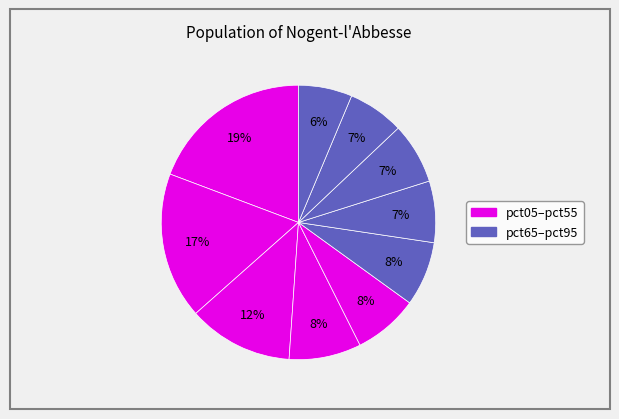

Rank the categories by value from highest to lowest.

pct05, pct15, pct25, pct35, pct45, pct55, pct65, pct75, pct85, pct95